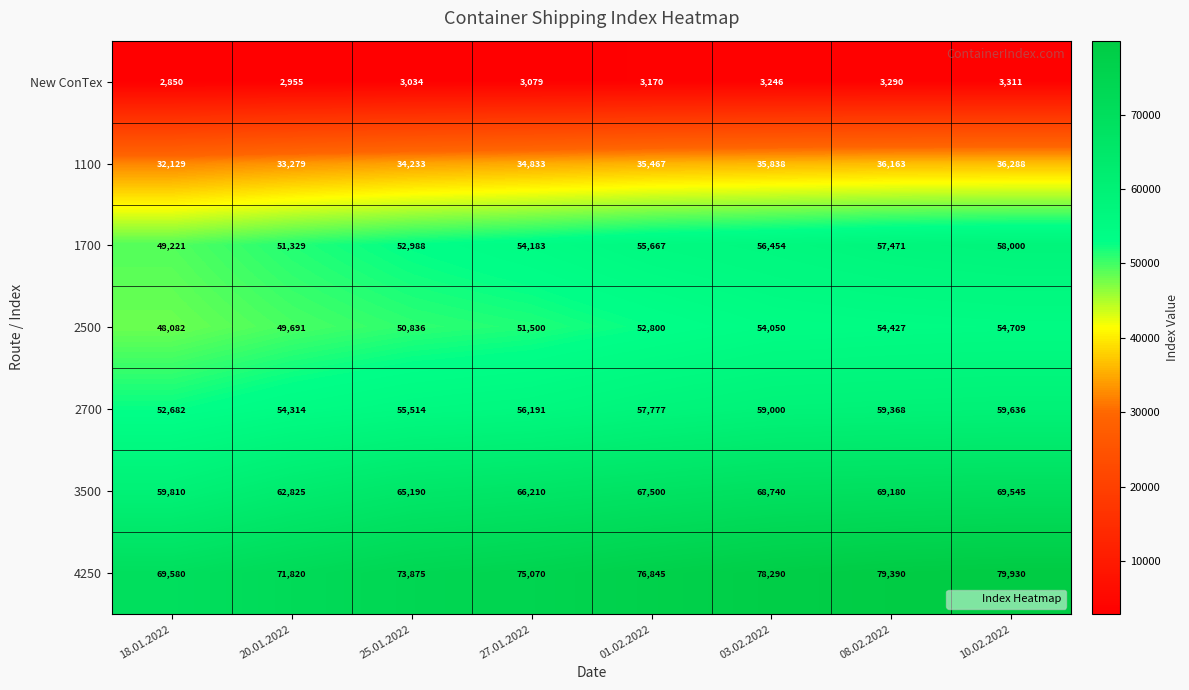

The 2500 series shows 65655 at 18.01.2022. True or false?

False